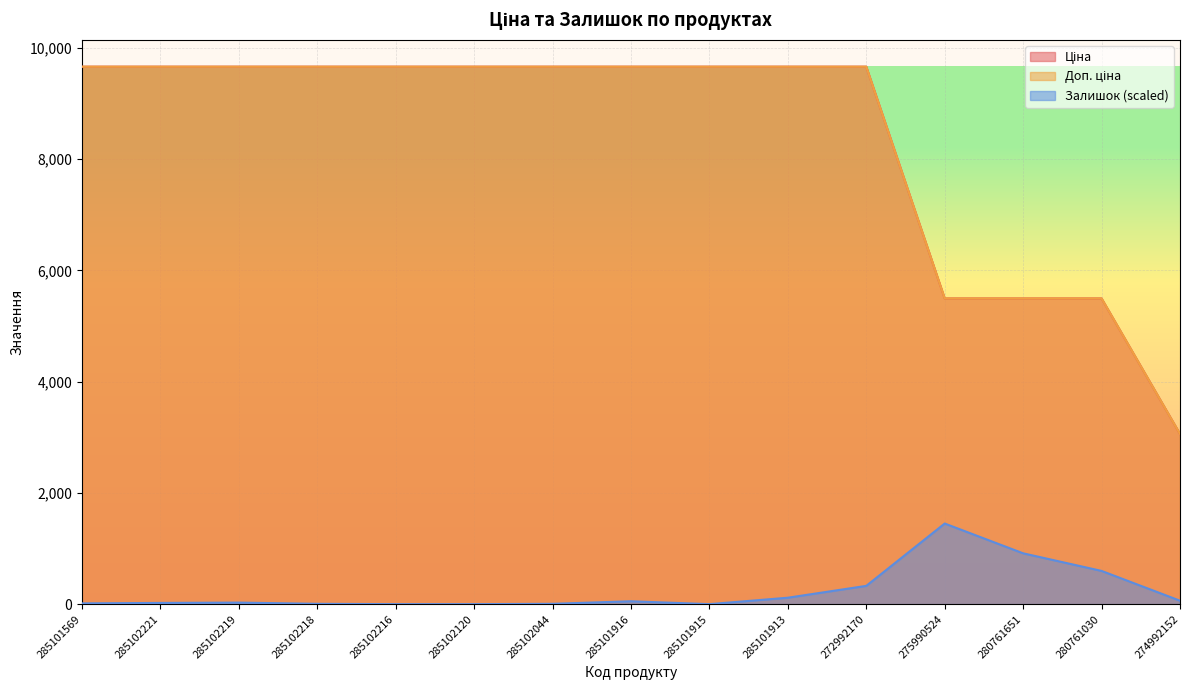

At which category is the sum across all series the highest?

272992170